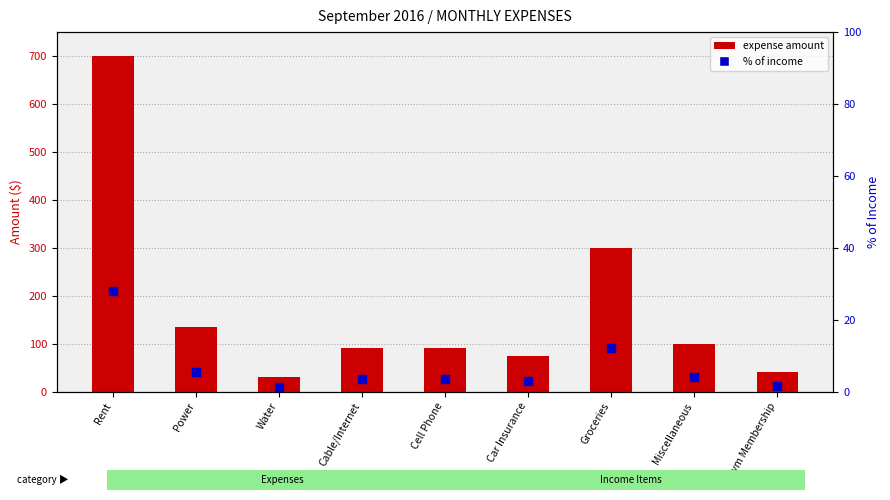

At how many categories does at least one series exceed 478?

1